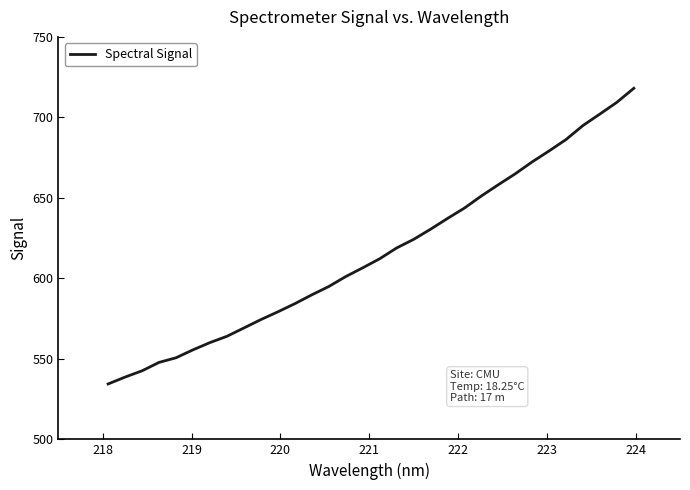

What is the difference between the maximum and minimum values?

183.7